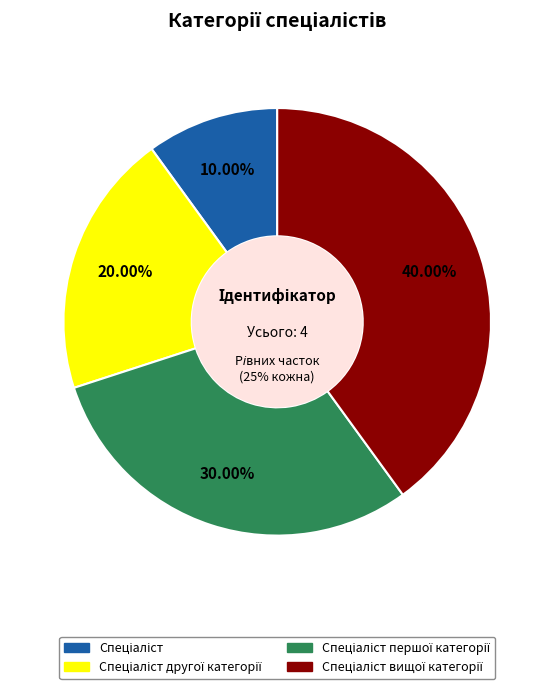

To the nearest percent, what is the difference between the largest and smallest slice percentages?

30%